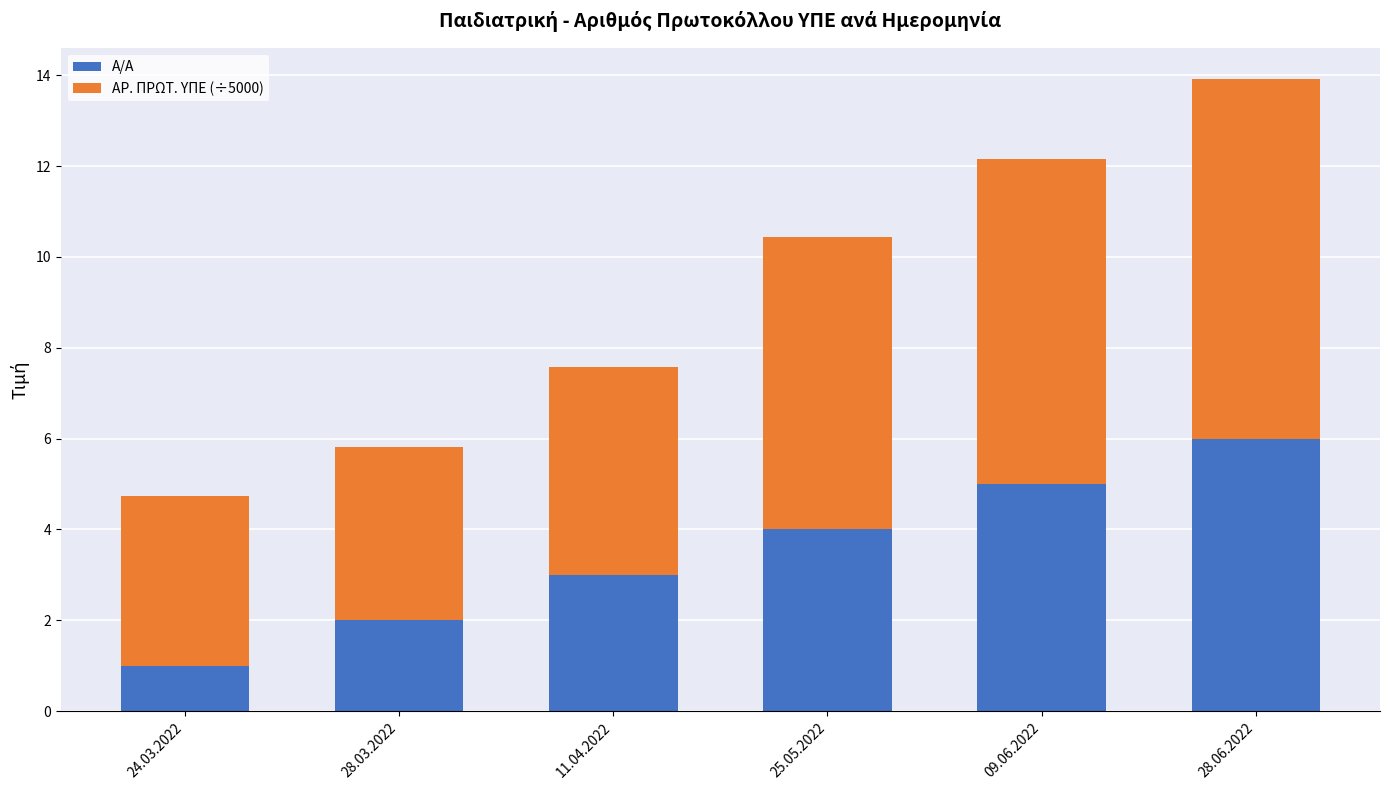

What is the total value across all series at 09.06.2022?

12.1